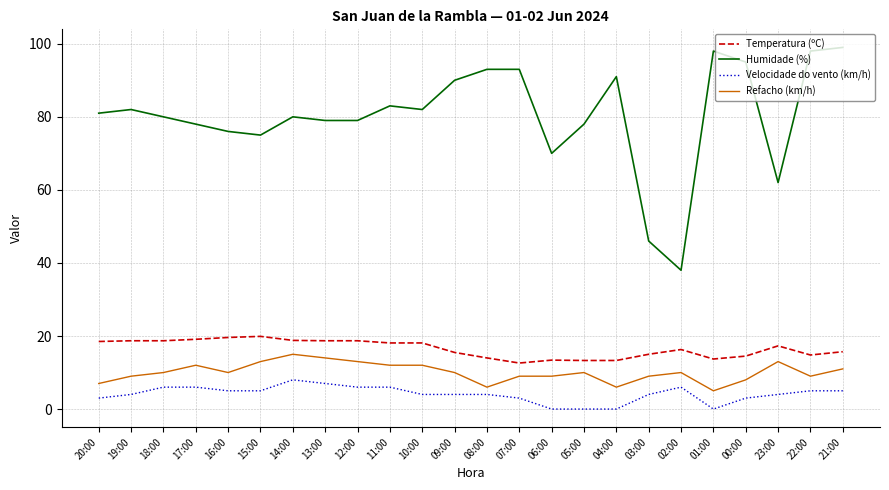

Is the value of Velocidade do vento (km/h) at 16:00 greater than the value of Humidade (%) at 14:00?

No